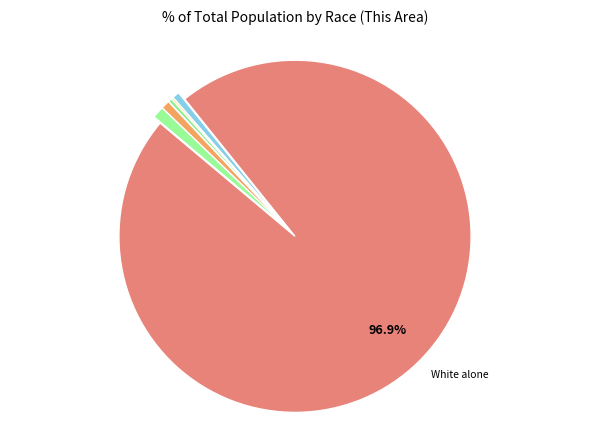

What is the majority slice?

White alone